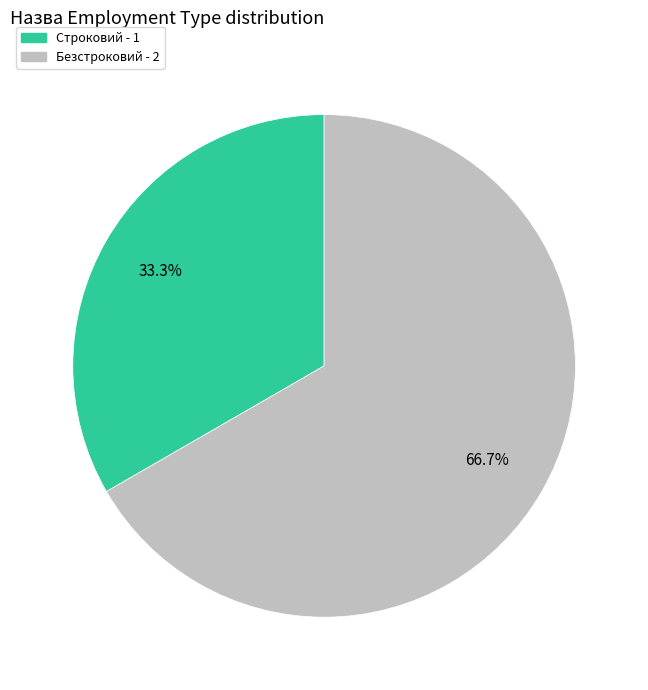

To the nearest percent, what is the difference between the largest and smallest slice percentages?

33%